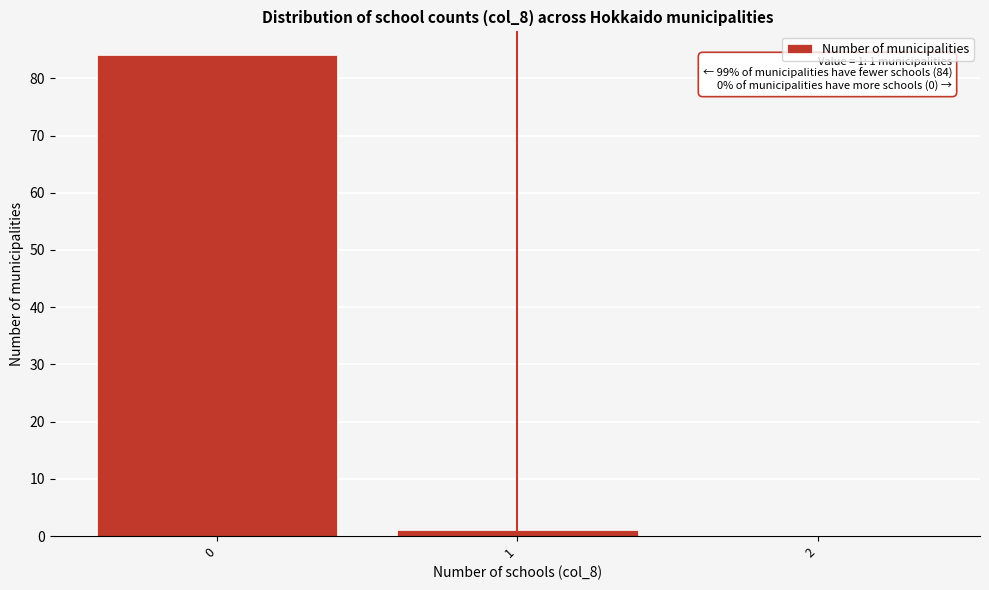

Reading right to left, list all the values displayed in this chart.

2=0	1=1	0=84